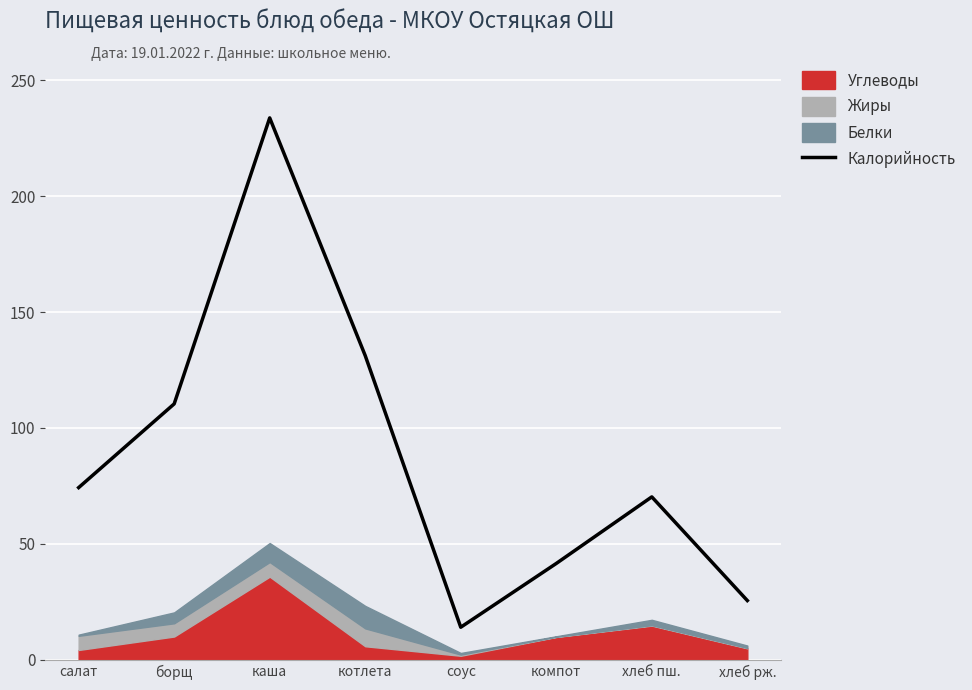

How many data points are less than 74?

4